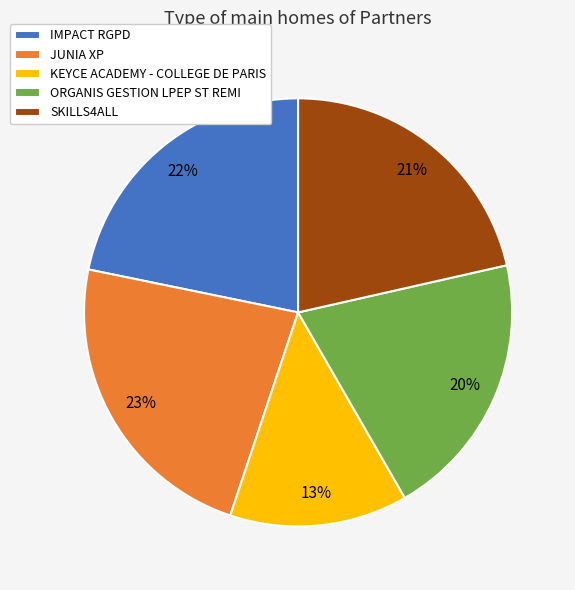

Do IMPACT RGPD and SKILLS4ALL together represent more than half of the pie?

No